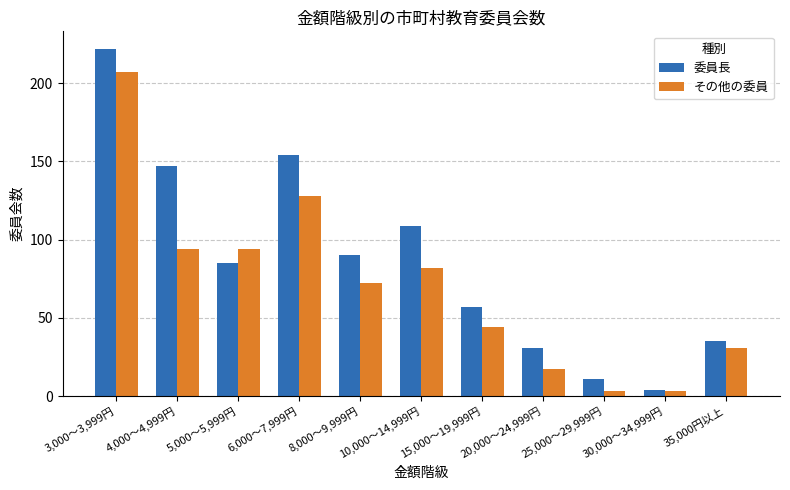

Which series has the widest spread of values?

委員長